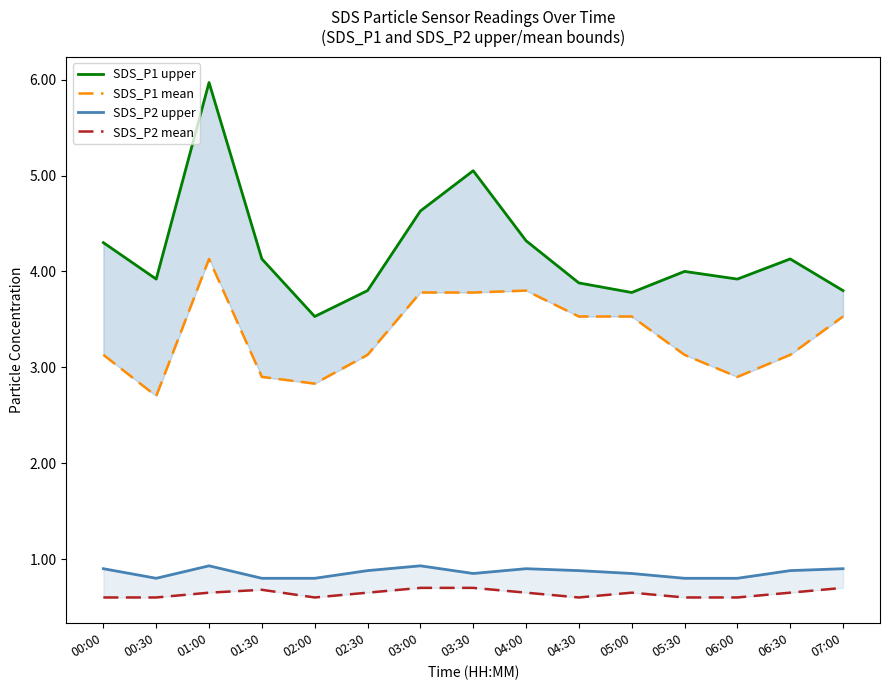

How many lines are shown in the chart?

4